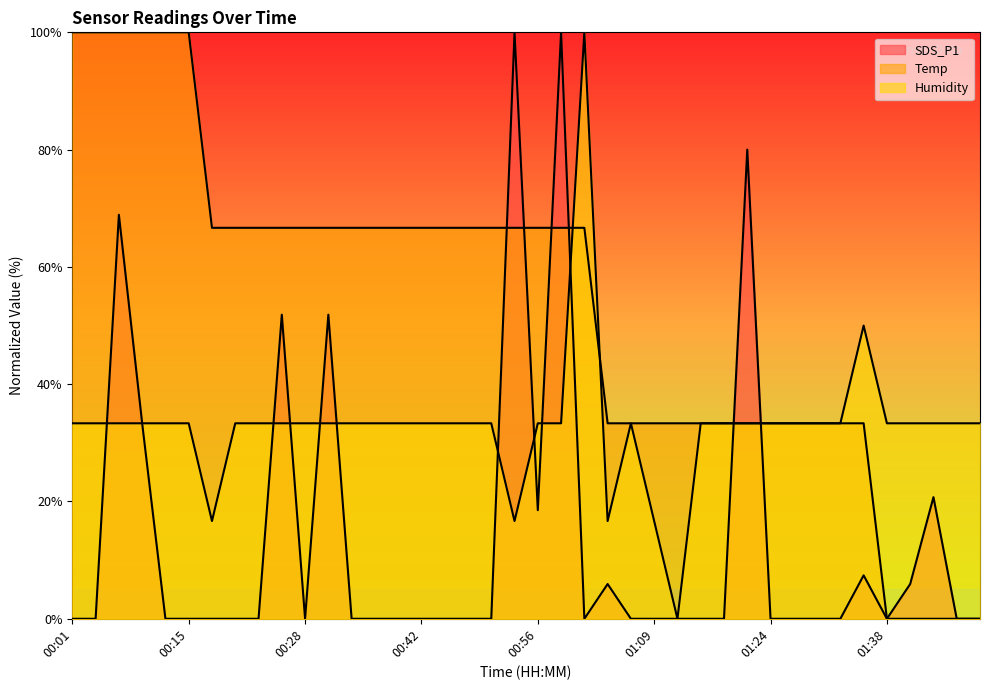

What is the difference between the maximum and second lowest values in the Temp series?

100.0